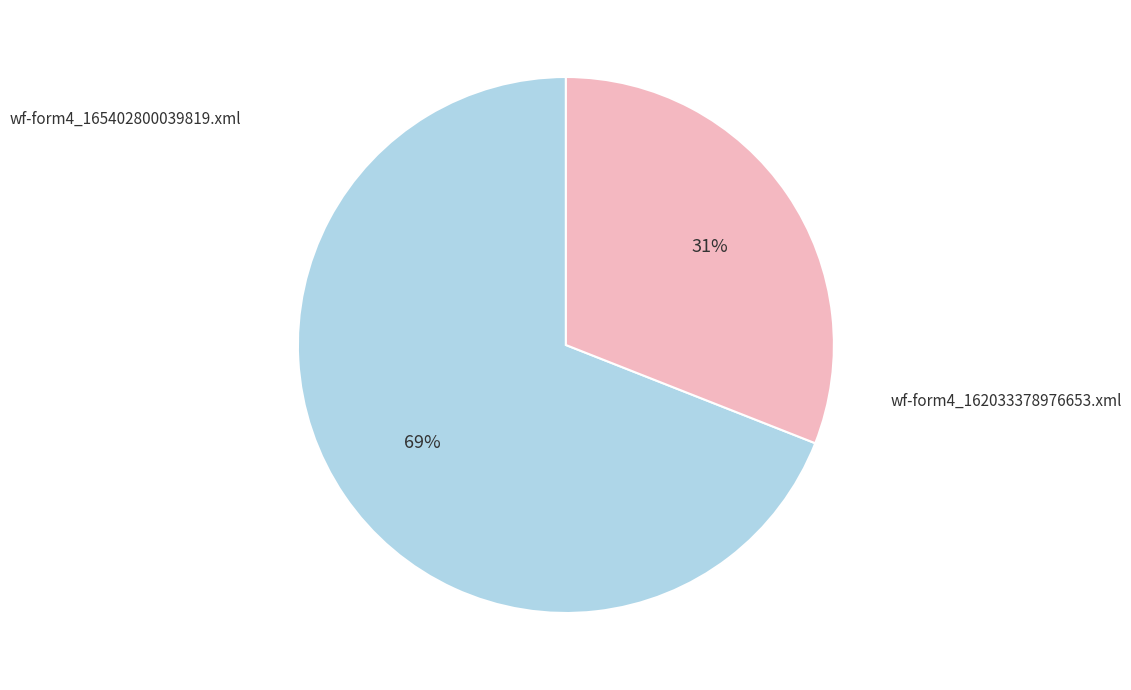

To the nearest percent, what is the average slice percentage?

50%